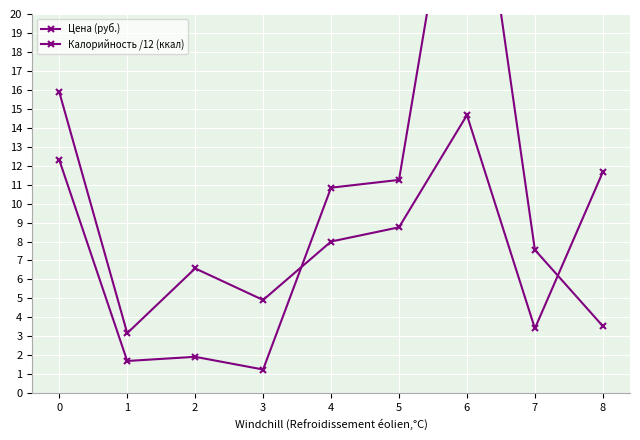

Reading right to left, transcribe all the data shown in this chart.

Цена (руб.): 3.5	7.6	32.6	11.2	10.8	1.2	1.9	1.7	12.3
Калорийность /12 (ккал): 11.7	3.4	14.7	8.8	8.0	4.9	6.6	3.2	15.9